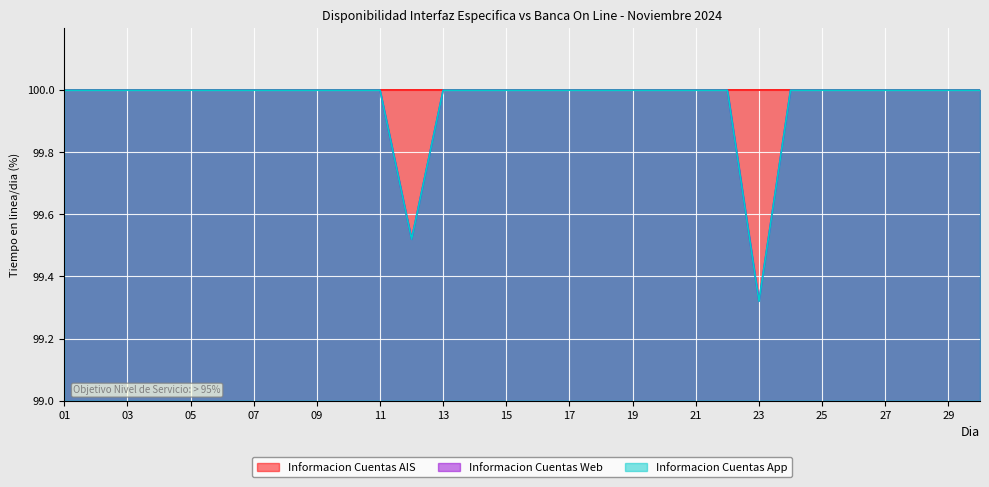

True or false: Informacion Cuentas App and Informacion Cuentas Web intersect in this chart.

False